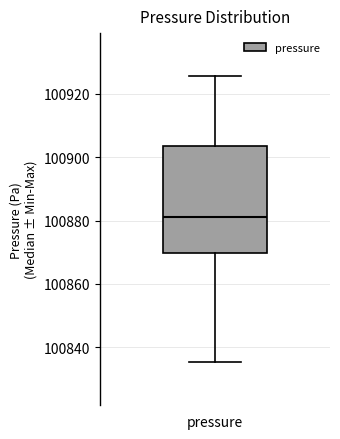

Read this box plot against the y-axis: the position of the median line, the range covered by the box, and the ends of both whiskers. The values are not printed on the chart, so give them approximately, as read against the axis.

median 100882, box 100870 to 100904, whiskers 100836 to 100926